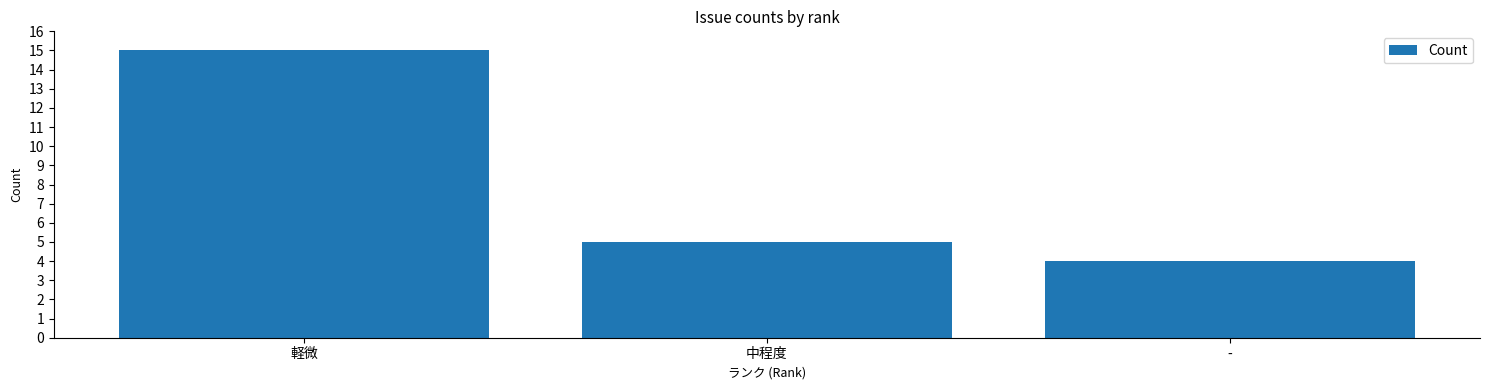

True or false: the data shows 4 at -.

True